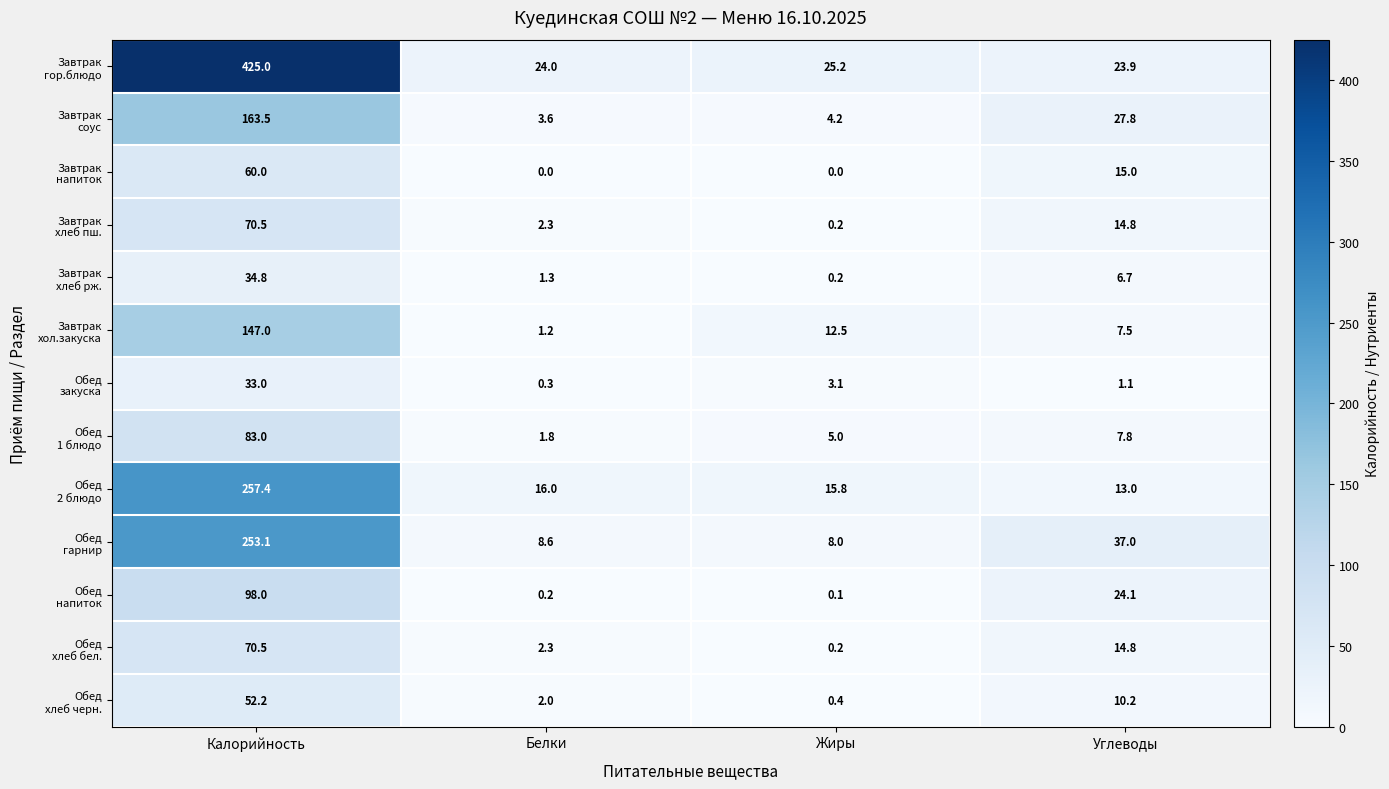

Which label corresponds to the largest value in the chart?

Калорийность